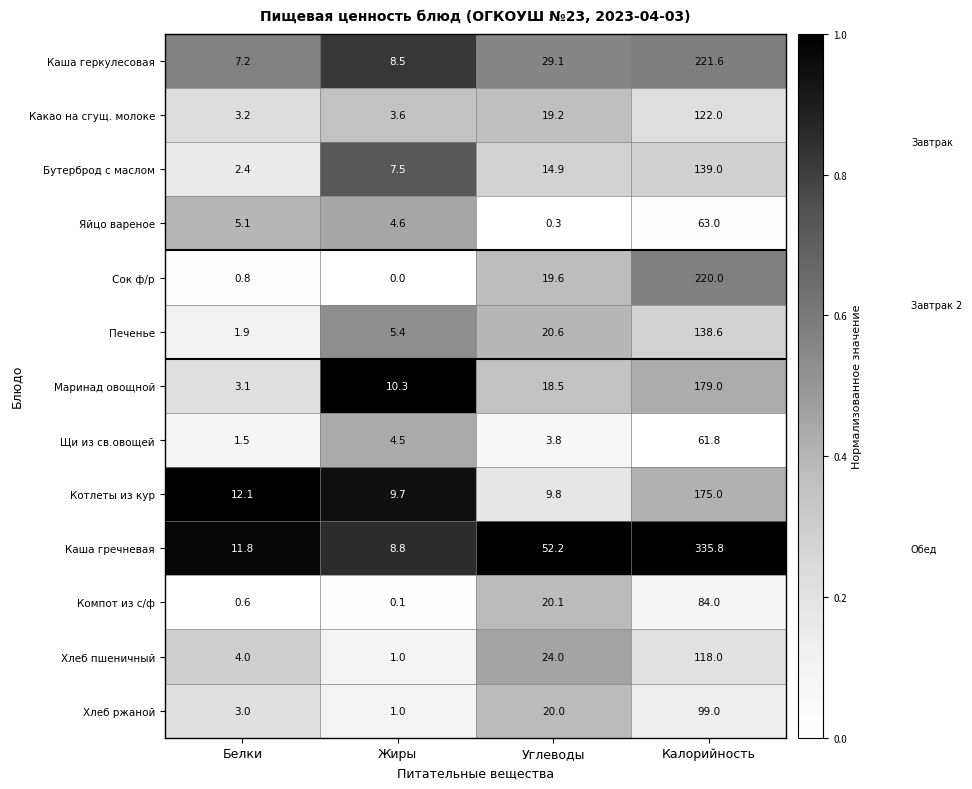

Rank the series by their maximum value, from highest to lowest.

Каша гречневая, Каша геркулесовая, Сок ф/р, Маринад овощной, Котлеты из кур, Бутерброд с маслом, Печенье, Какао на сгущ. молоке, Хлеб пшеничный, Хлеб ржаной, Компот из с/ф, Яйцо вареное, Щи из св.овощей